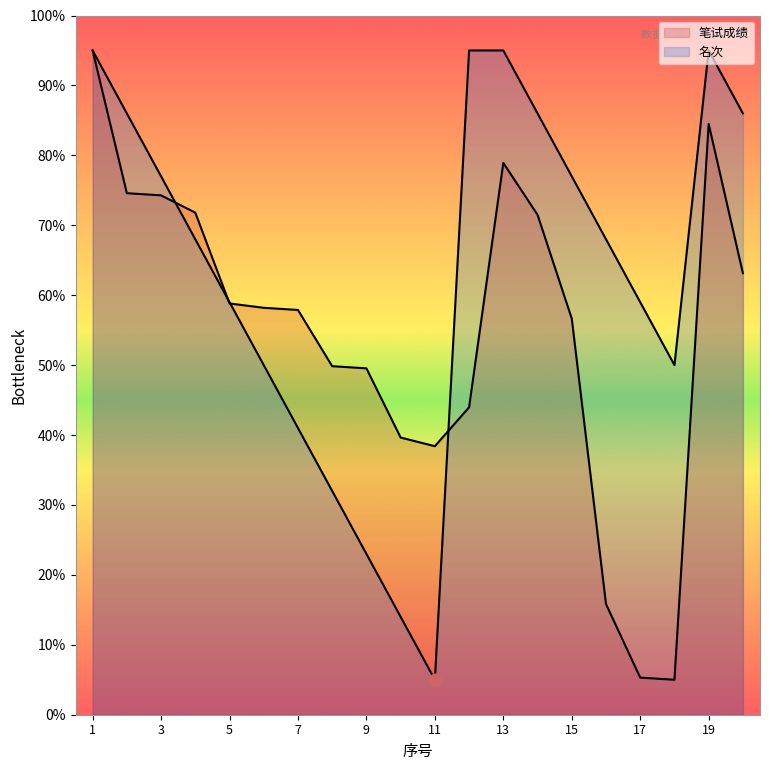

Which series reaches the maximum Y coordinate?

笔试成绩